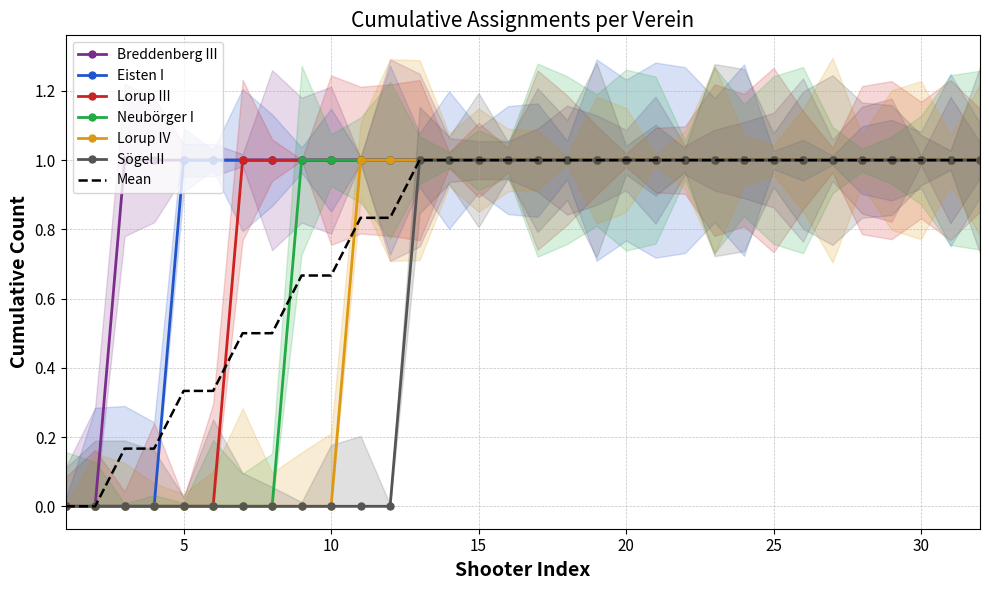

What is the value of the Eisten I point at the 5th from the left?

1